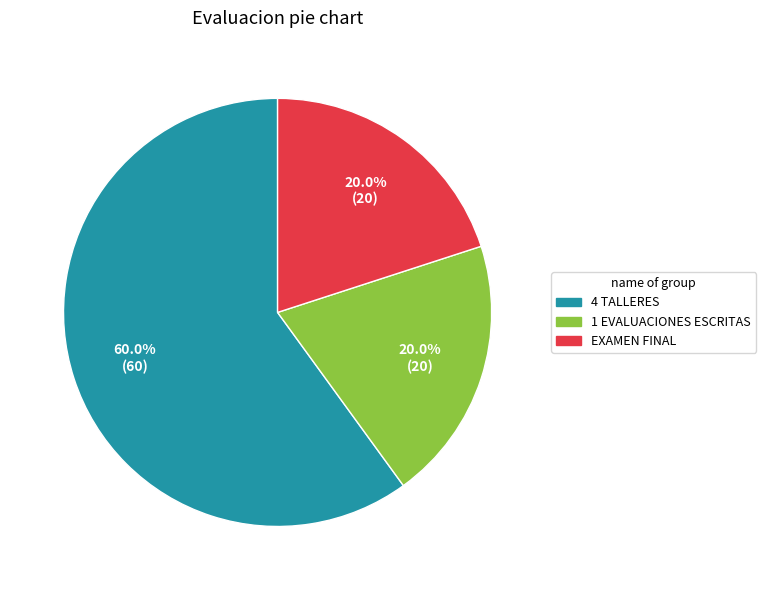

Approximately how many times larger is the value at 1 EVALUACIONES ESCRITAS compared to 4 TALLERES?

0.3